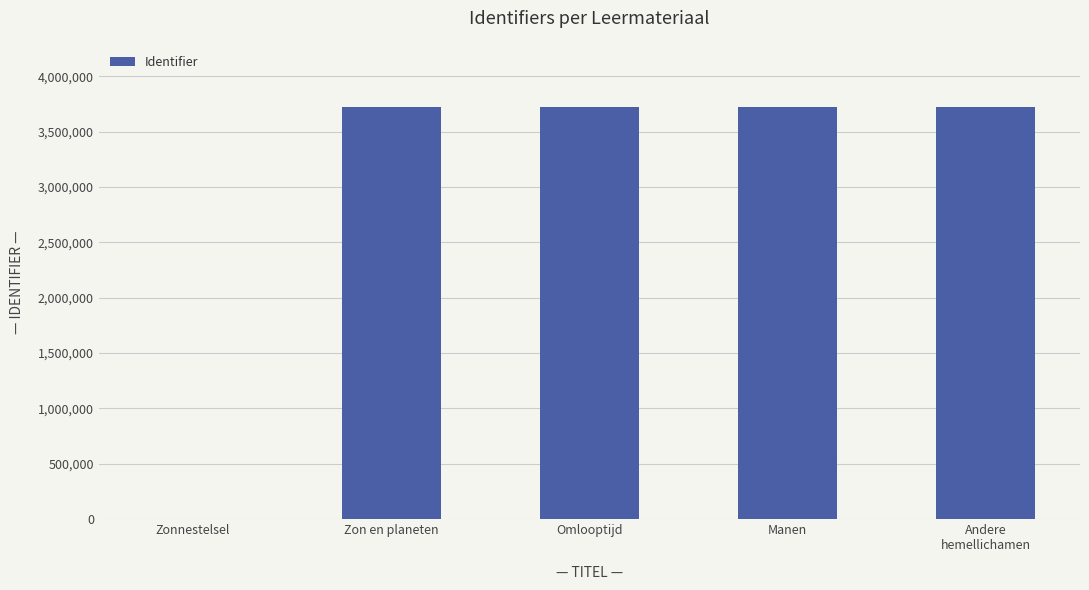

What is the greatest value displayed?

3724266